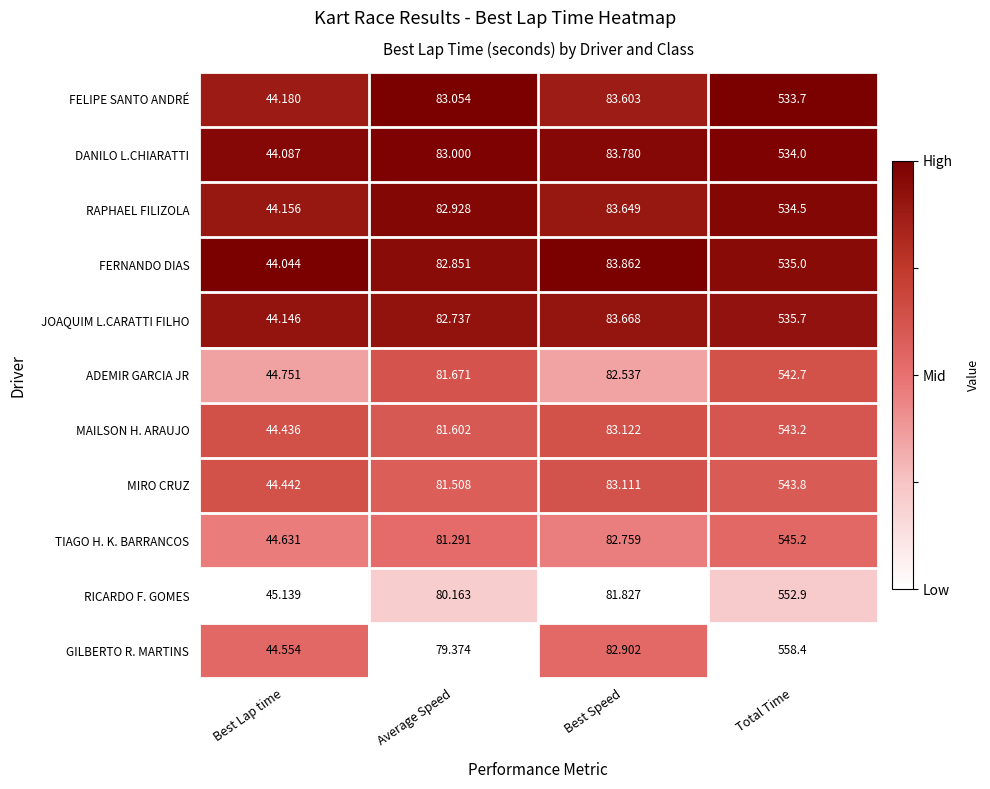

How many series are shown in this chart?

11